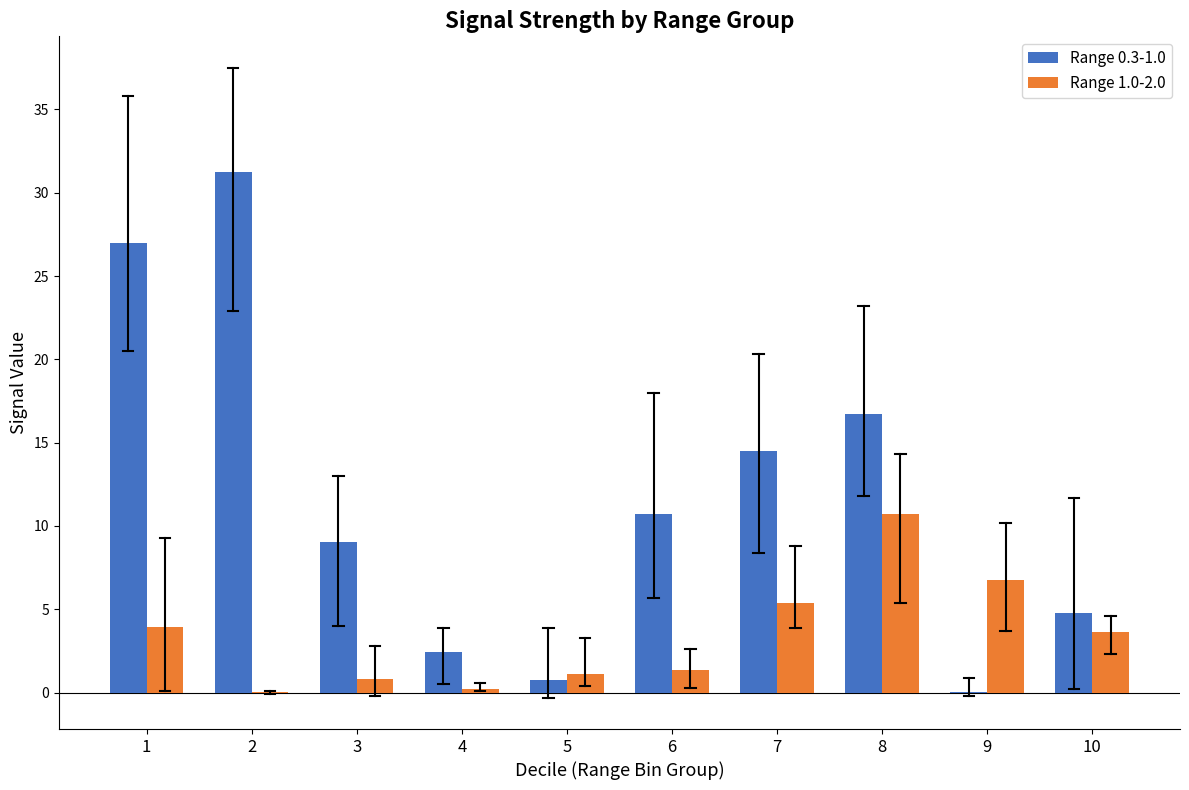

What is the total value across all series at 10?

8.4